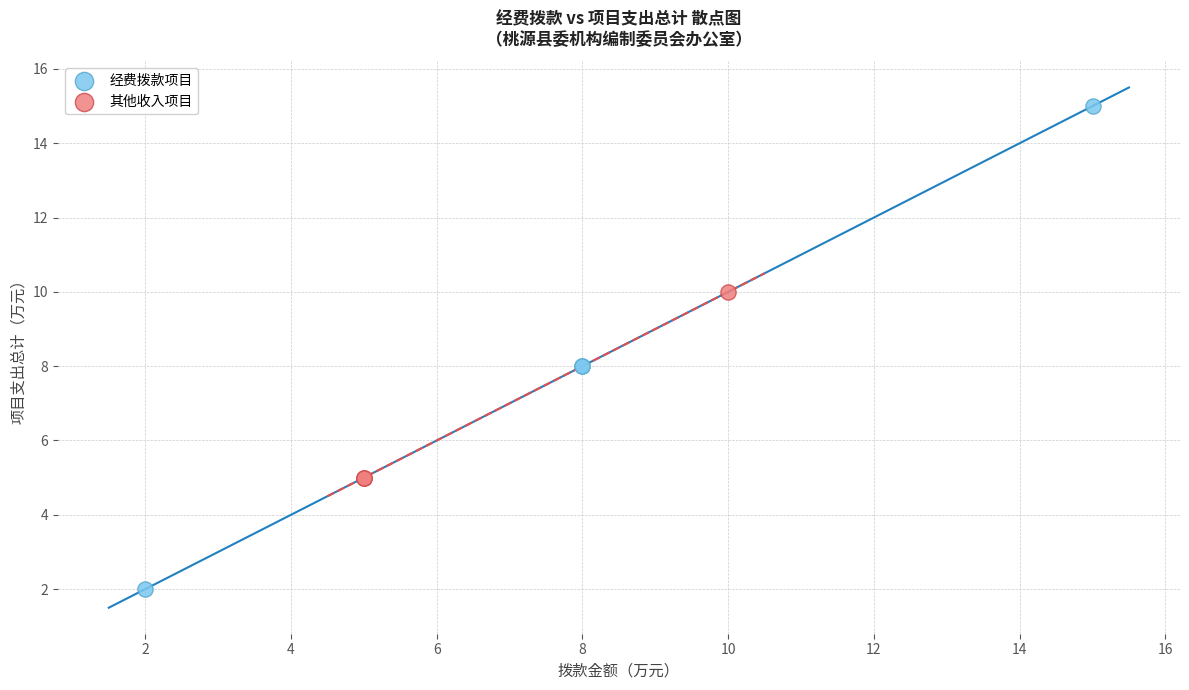

Which series has the widest spread of Y values?

经费拨款项目